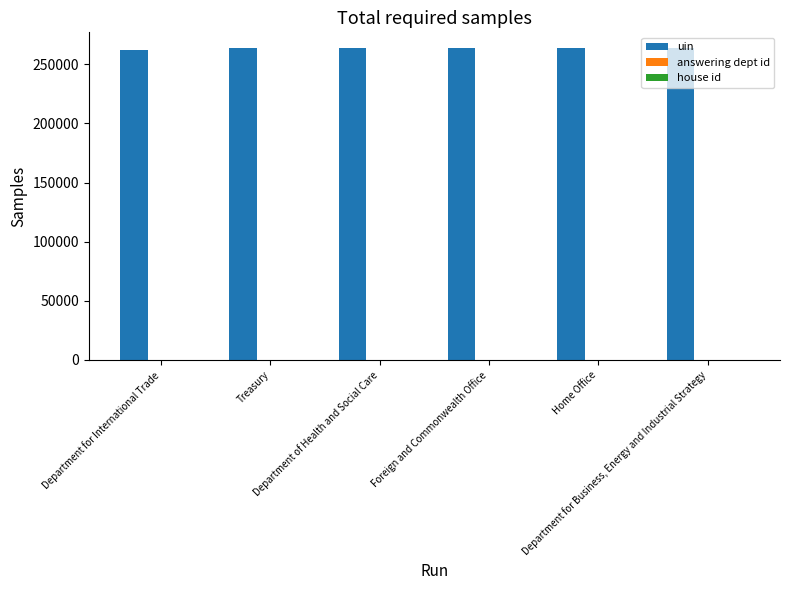

Which series has the largest total across all categories?

uin